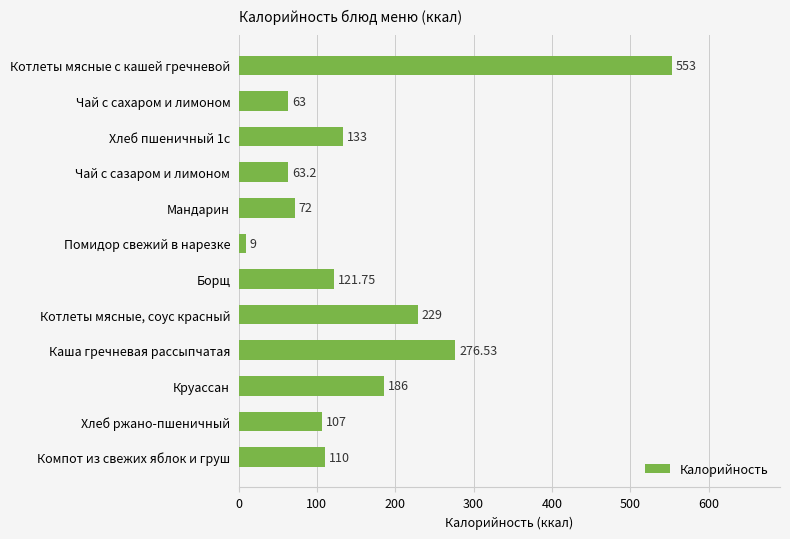

What is the difference between the second highest and second lowest values?

213.5